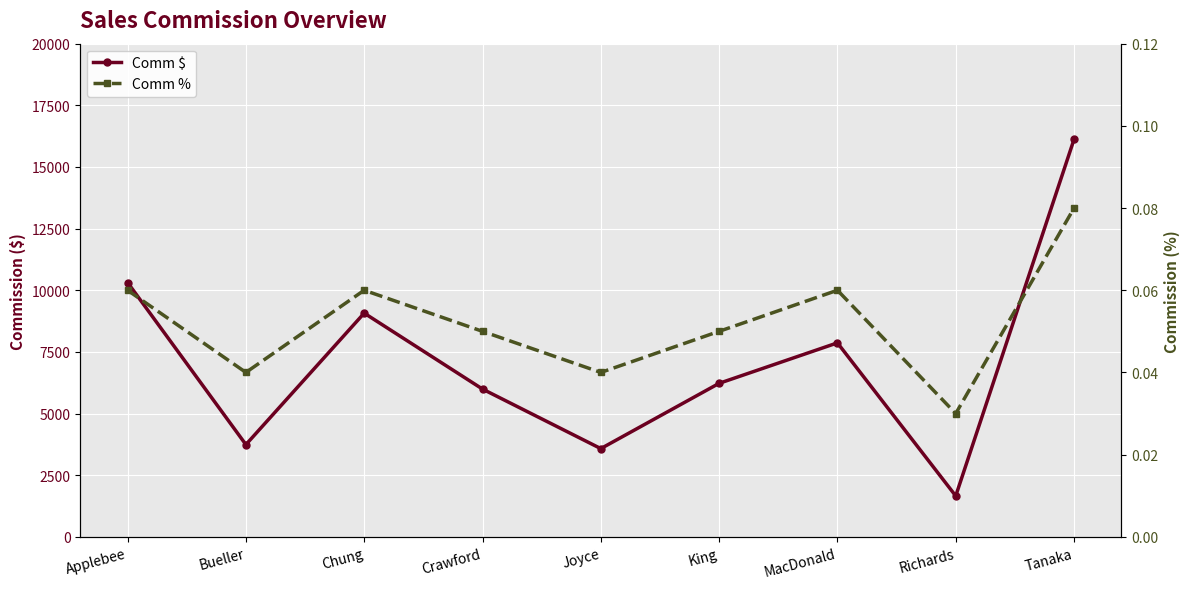

Rank the categories by Comm % value from highest to lowest.

Tanaka, Applebee, Chung, MacDonald, Crawford, King, Bueller, Joyce, Richards